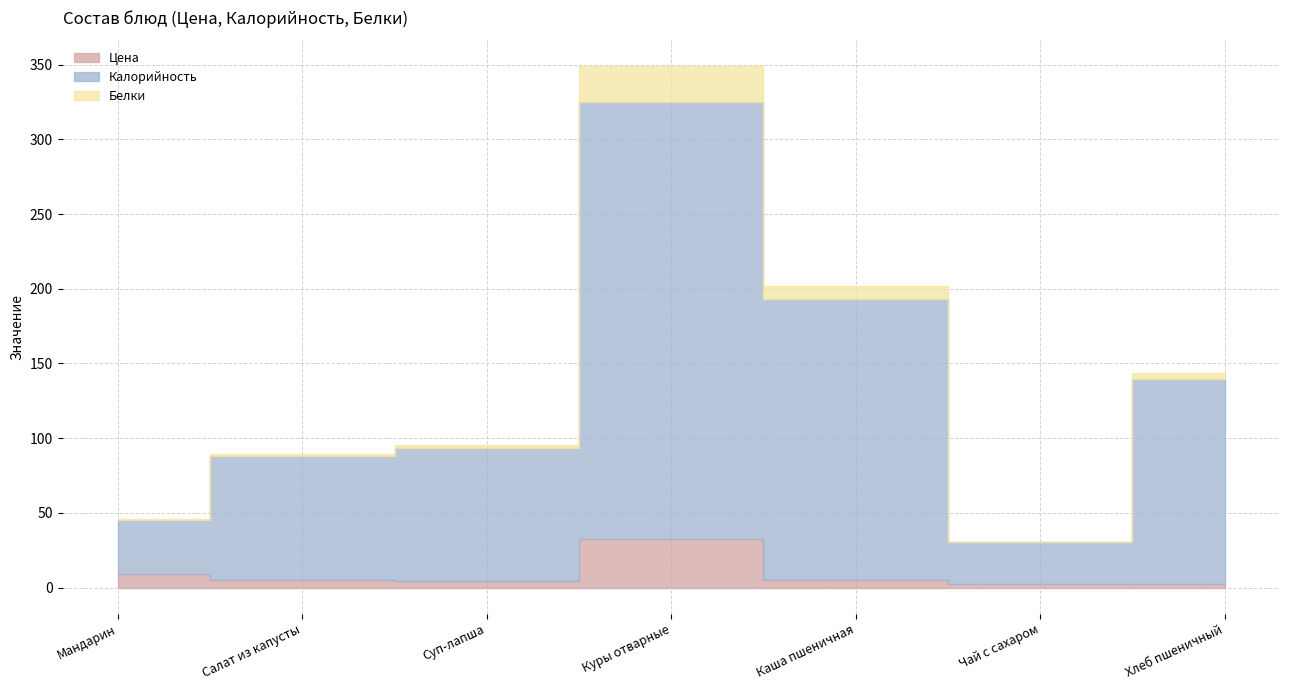

What is the difference between the maximum and minimum values in the Калорийность series?

264.0